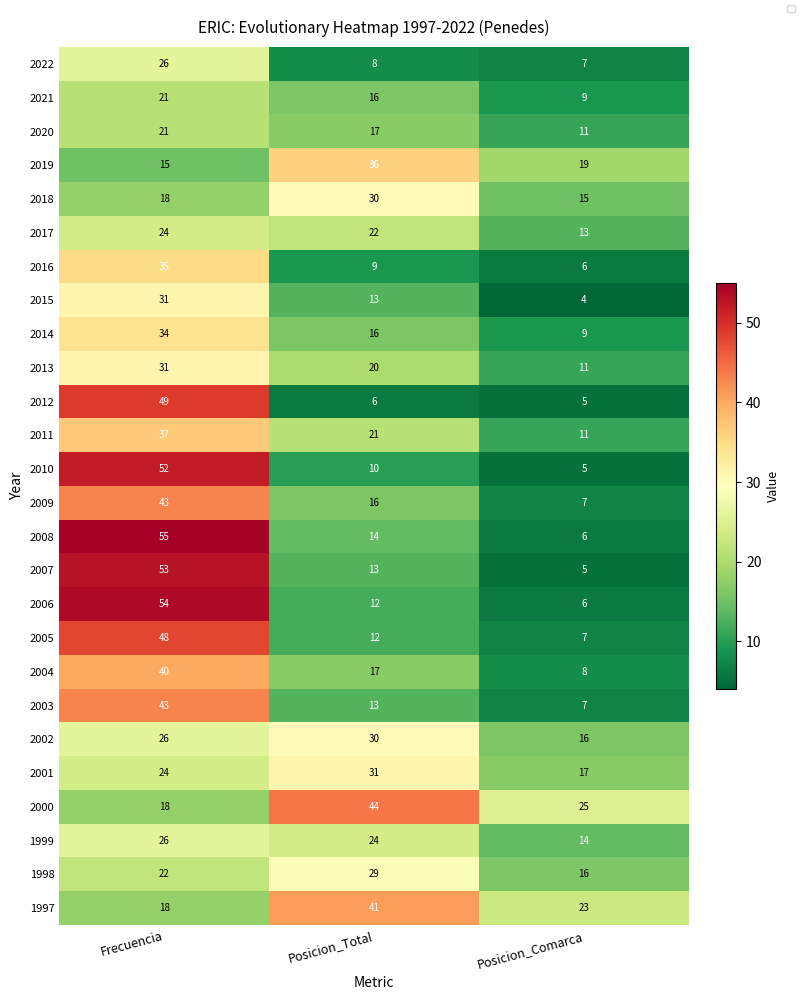

What is the difference between the maximum and minimum values in the 2008 series?

49